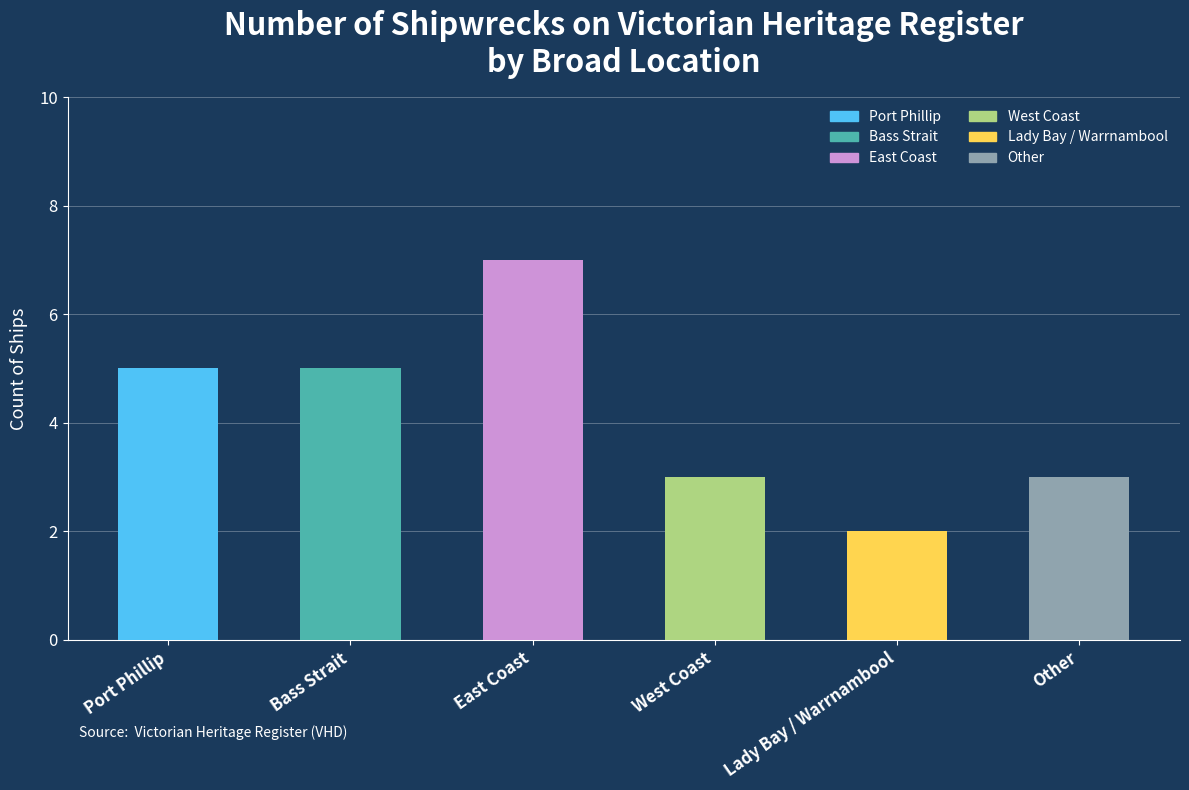

Which has a higher value, East Coast or Port Phillip?

East Coast